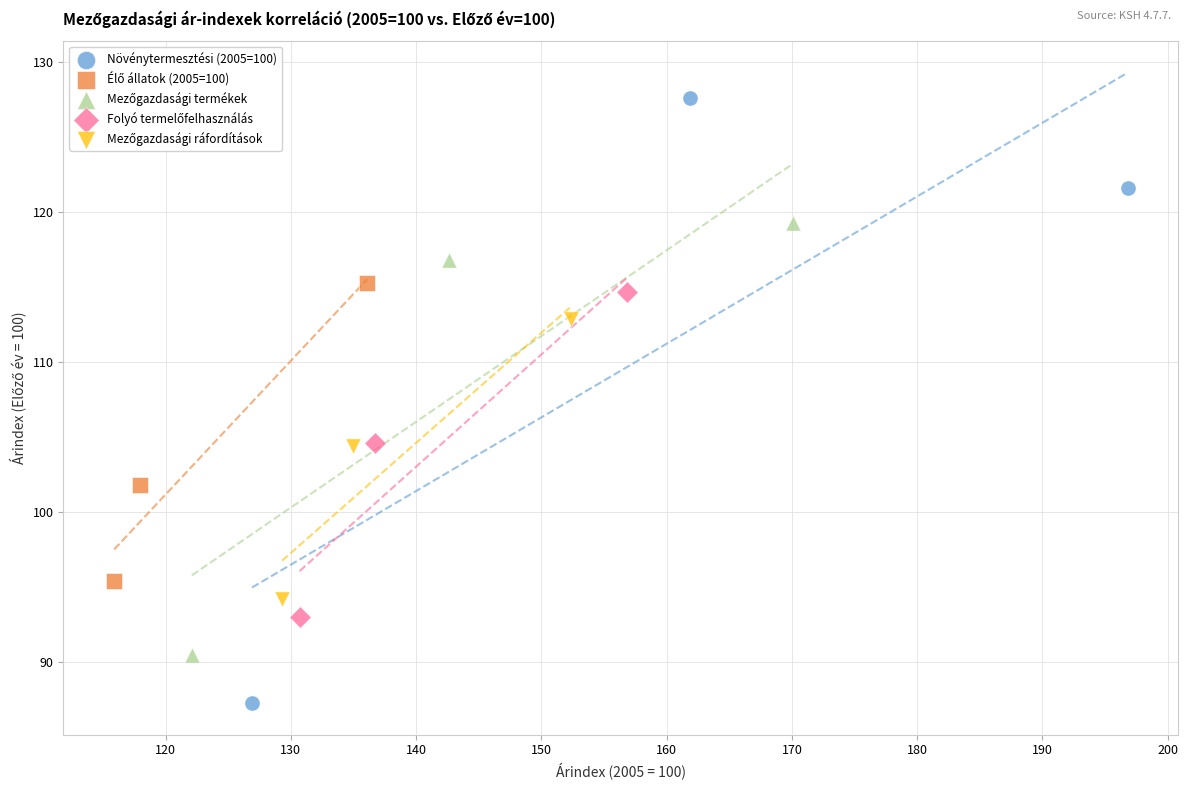

Which series has the largest Y range (max minus min)?

Növénytermesztési (2005=100)